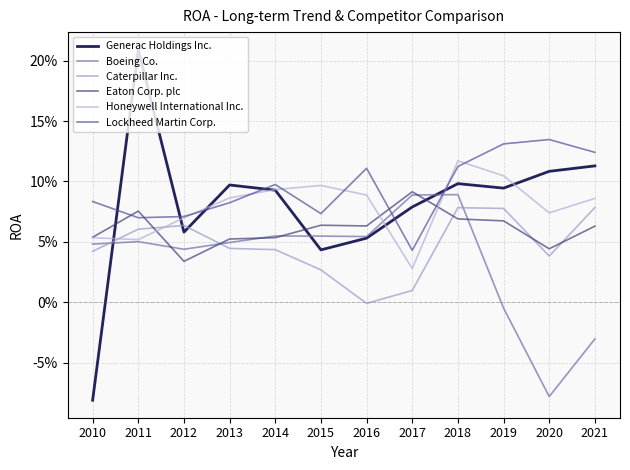

Does the chart have visible grid lines?

Yes